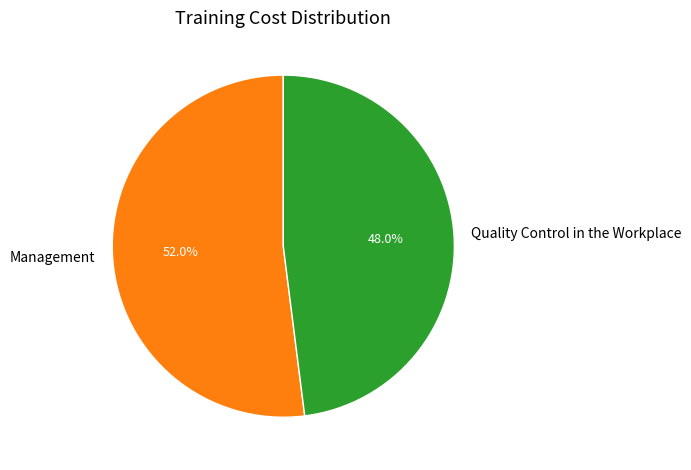

What is the majority slice?

Management